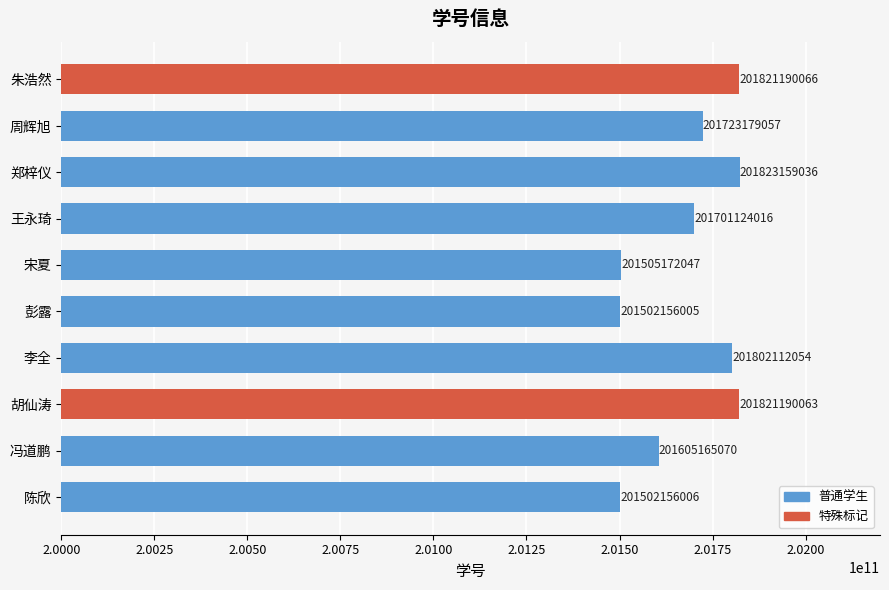

What is the minimum value shown in the chart?

201502156005